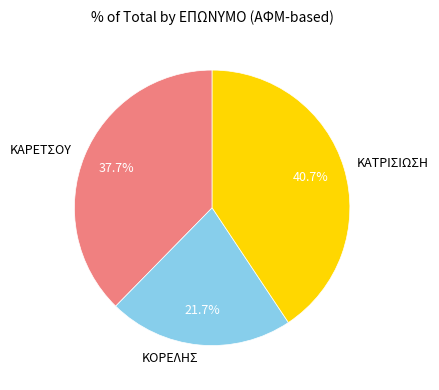

To the nearest percent, what portion does ΚΑΤΡΙΣΙΩΣΗ represent?

41%